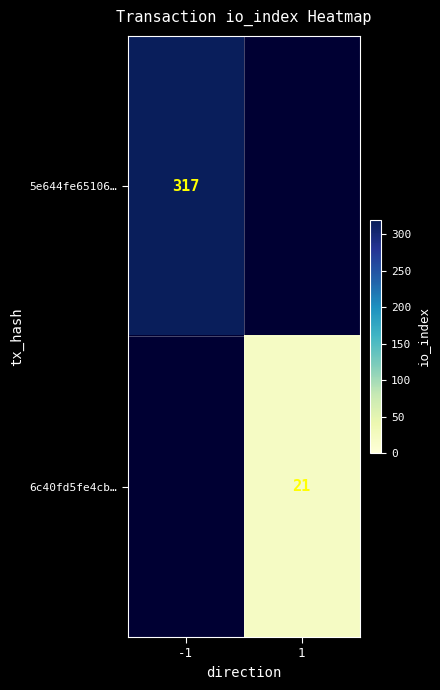

The 5e644fe65106… series shows 528 at -1. True or false?

False